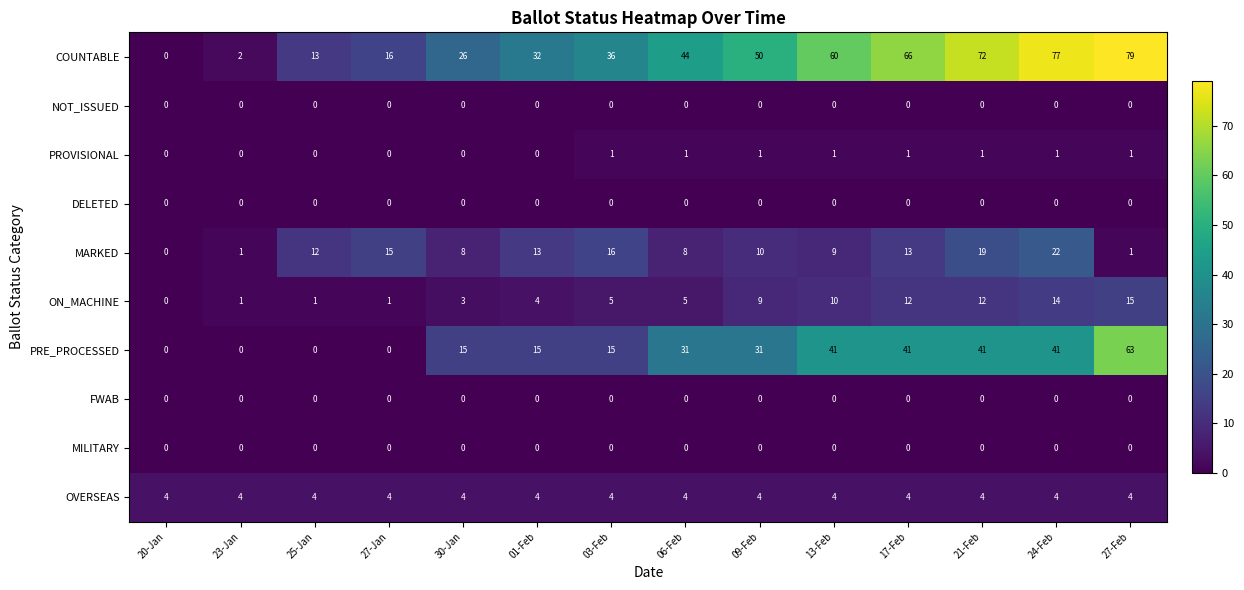

At which category is the sum across all series the highest?

27-Feb